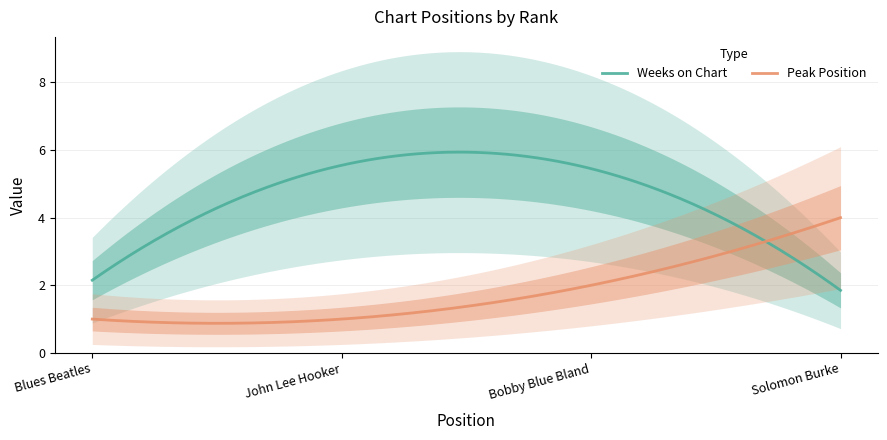

What is the minimum value for Peak Position?

0.9